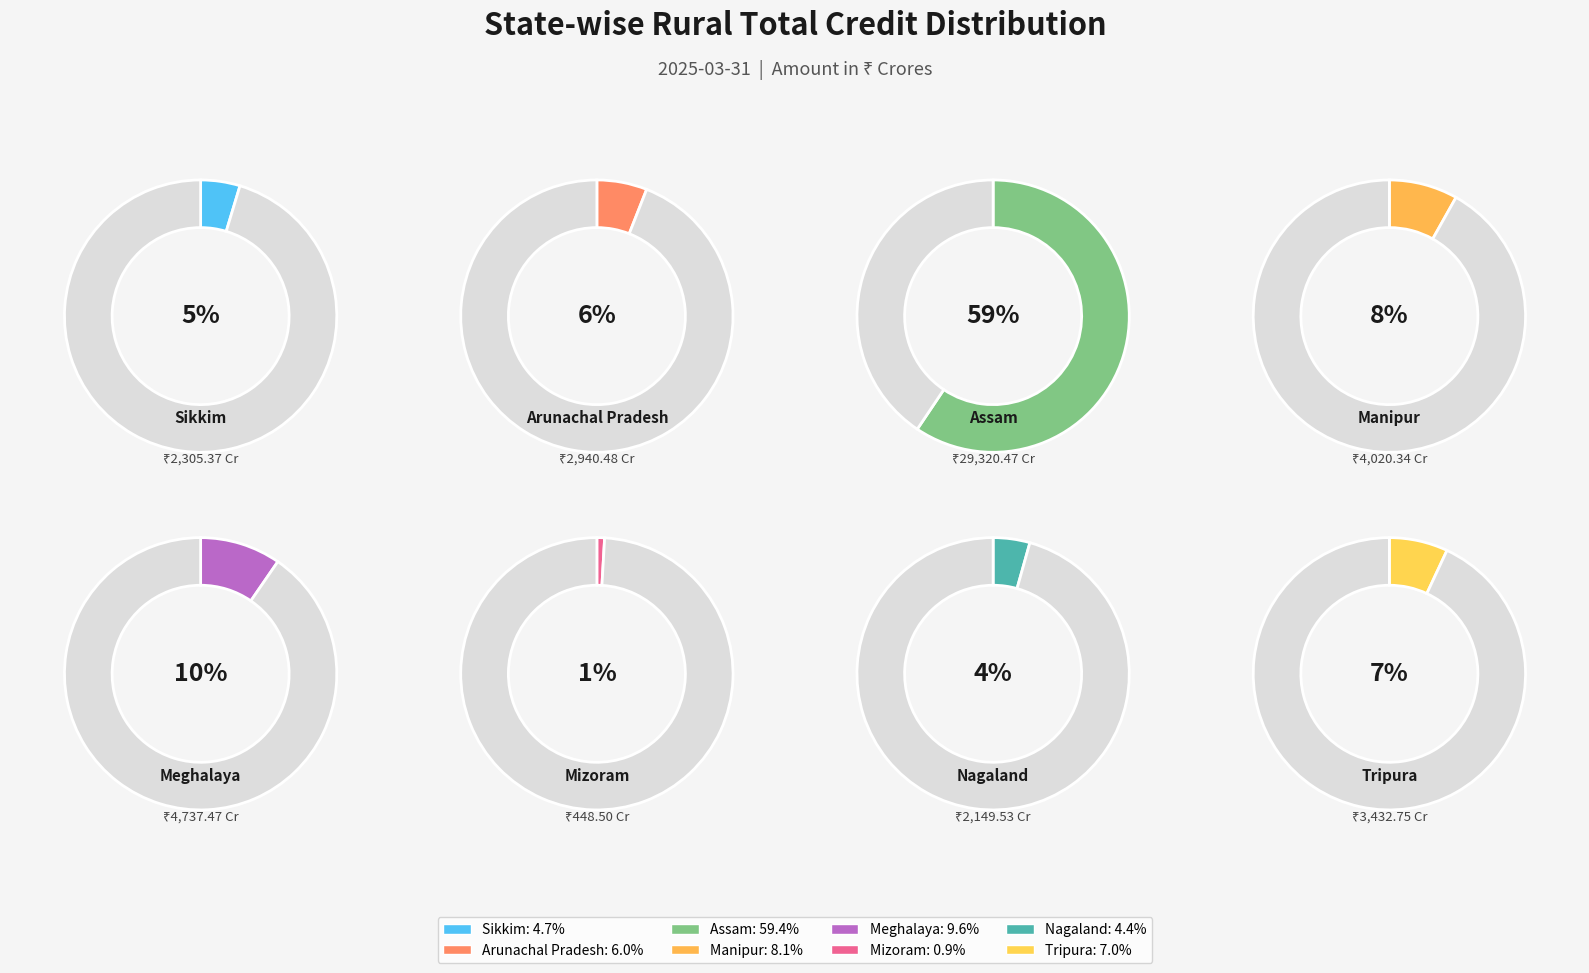

How much of the chart is everything except Sikkim?

95.3%